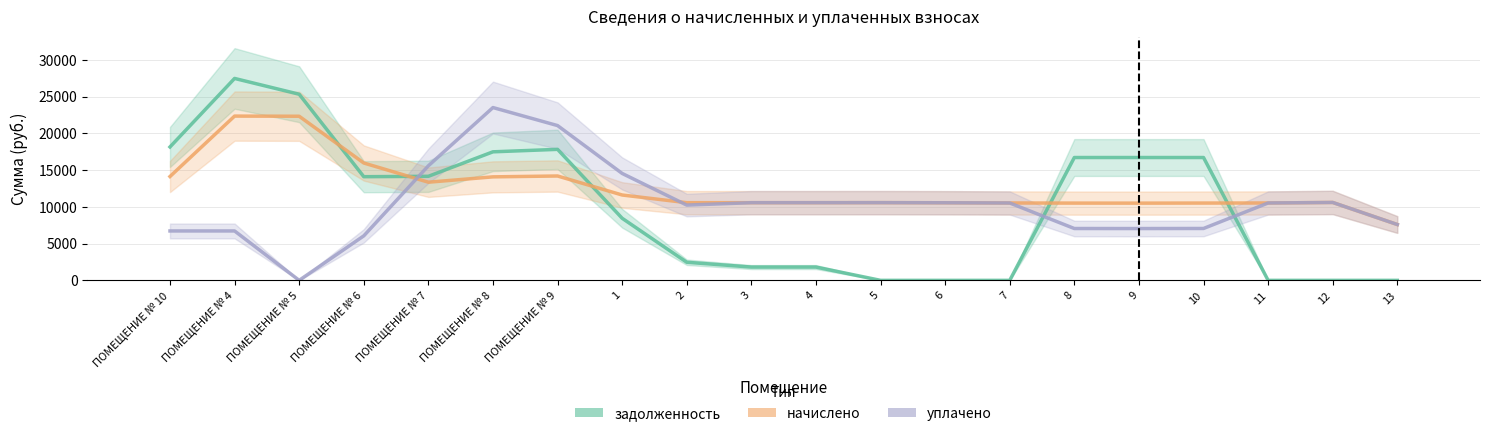

What is the approximate value of задолженность at 1?

8442.6